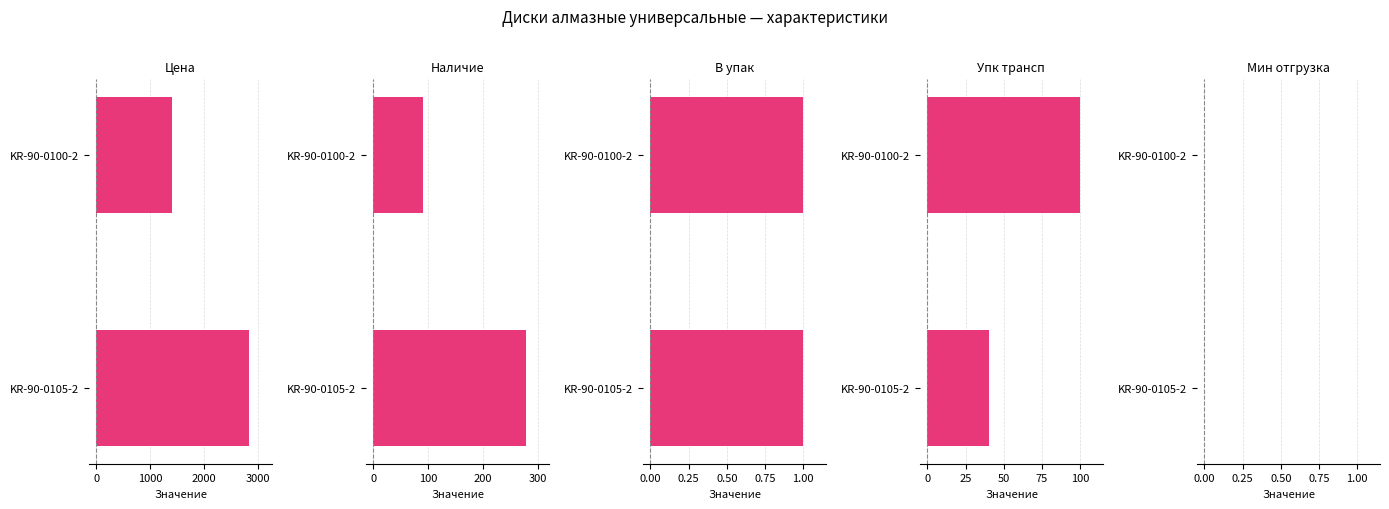

How many data points does each series have?

2